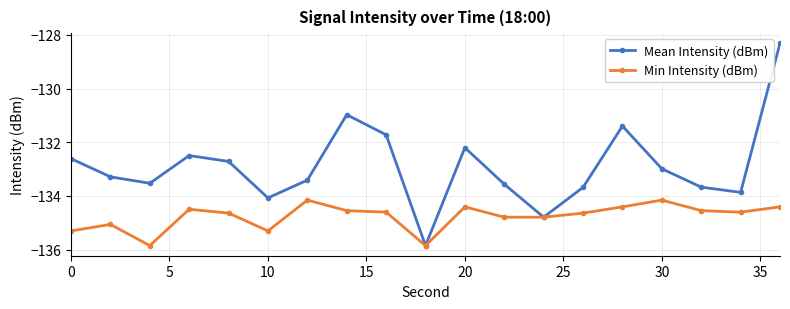

Does the chart display data point markers on the line(s)?

Yes